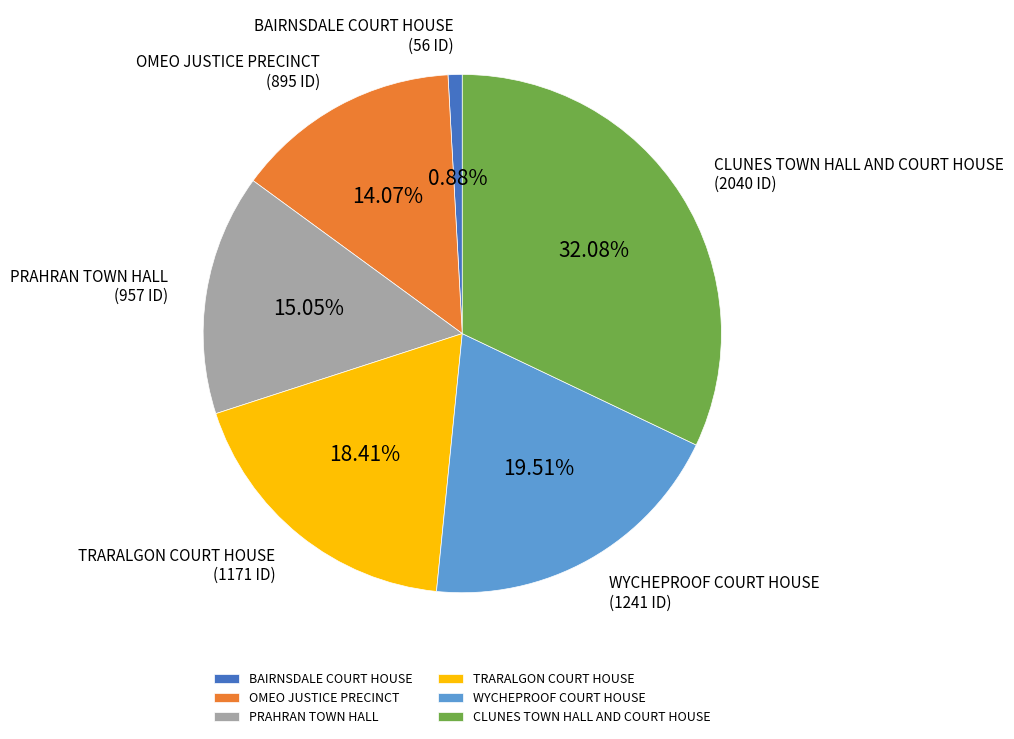

How many segments does this pie chart have?

6